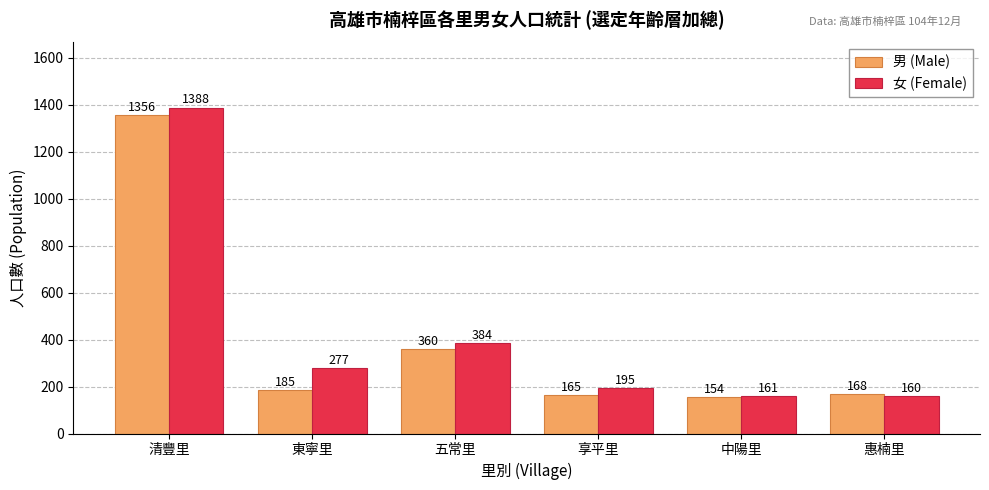

Which series has the largest total across all categories?

女 (Female)